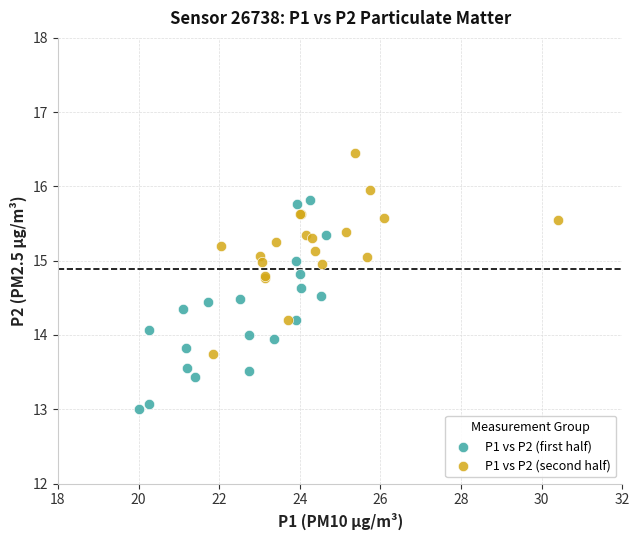

Which series contains the highest Y value?

P1 vs P2 (second half)